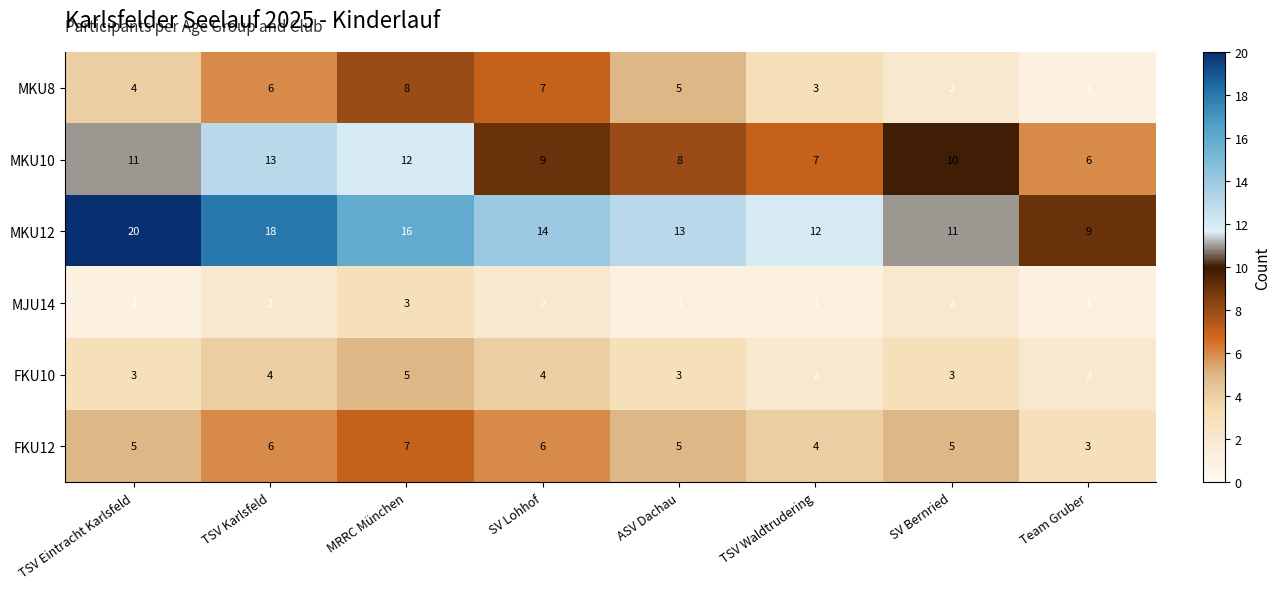

The value of FKU12 at ASV Dachau is 7. True or false?

False